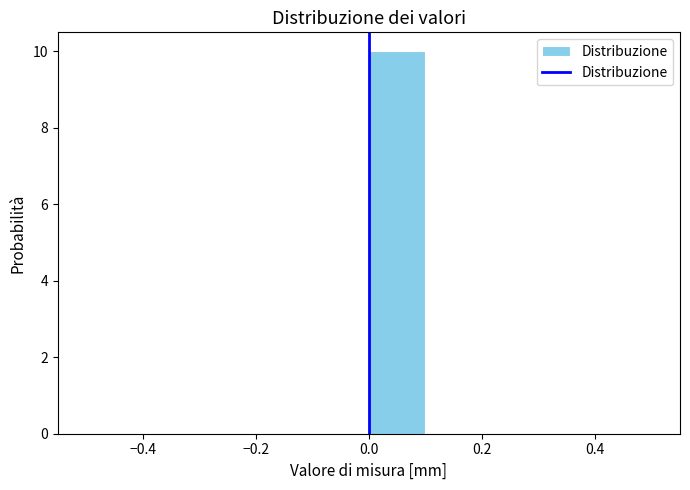

Over which range of the x-axis is the bar tallest?

0.0 to 0.1